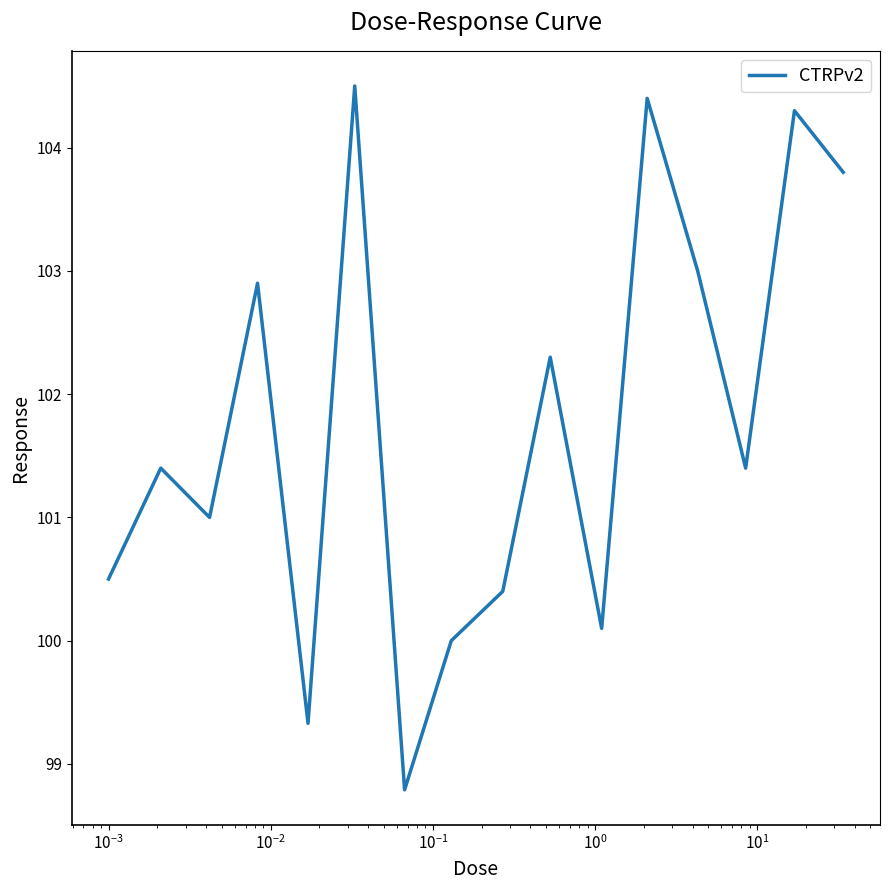

What is the smallest value displayed?

98.8